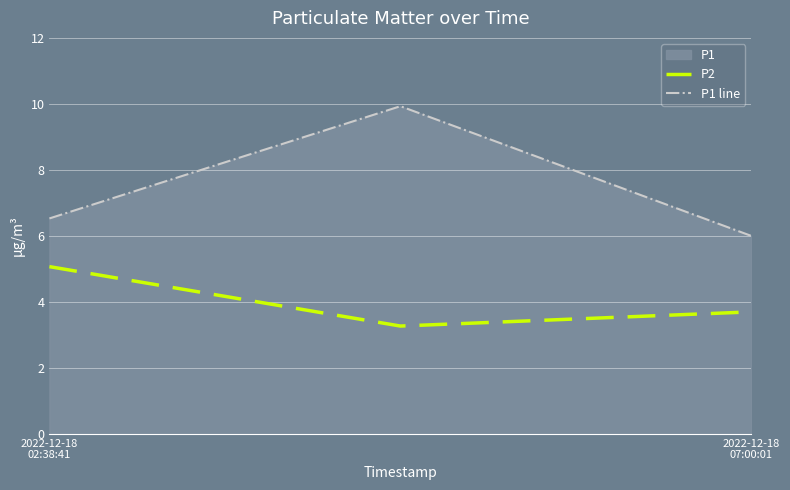

What is the lowest value of the P1 line series?

6.0